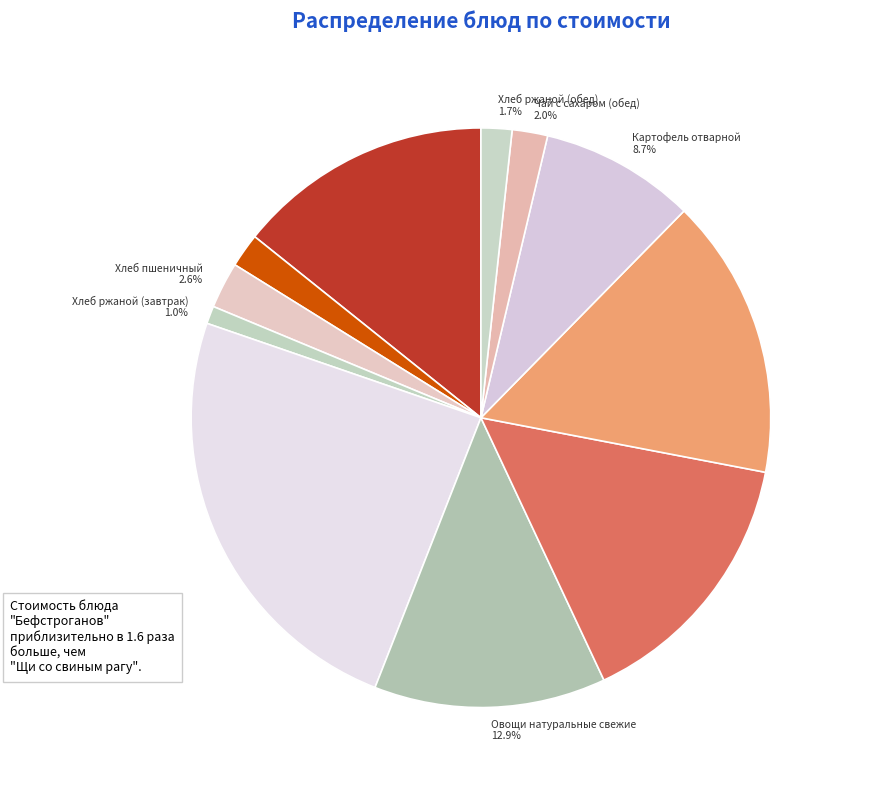

To the nearest percent, what portion does Чай с сахаром (обед) represent?

2%